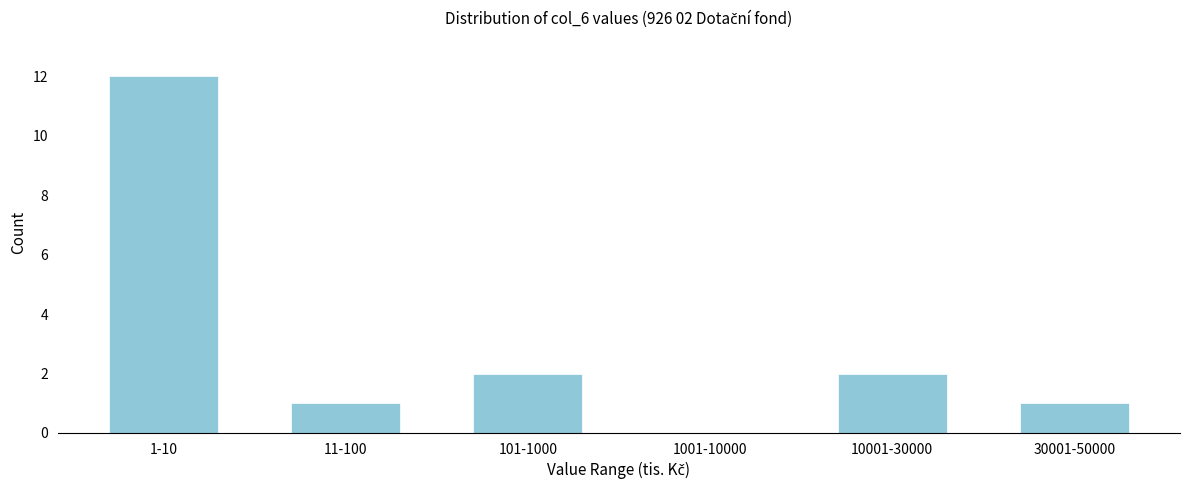

Reading left to right, transcribe all the data shown in this chart.

1-10=12	11-100=1	101-1000=2	1001-10000=0	10001-30000=2	30001-50000=1